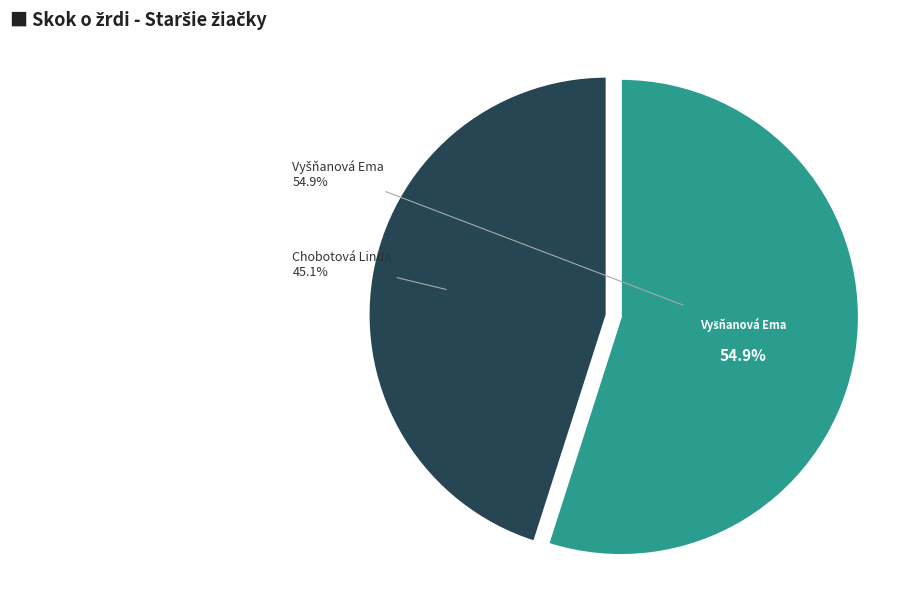

Do Vyšňanová Ema and Chobotová Linda together represent more than half of the pie?

Yes